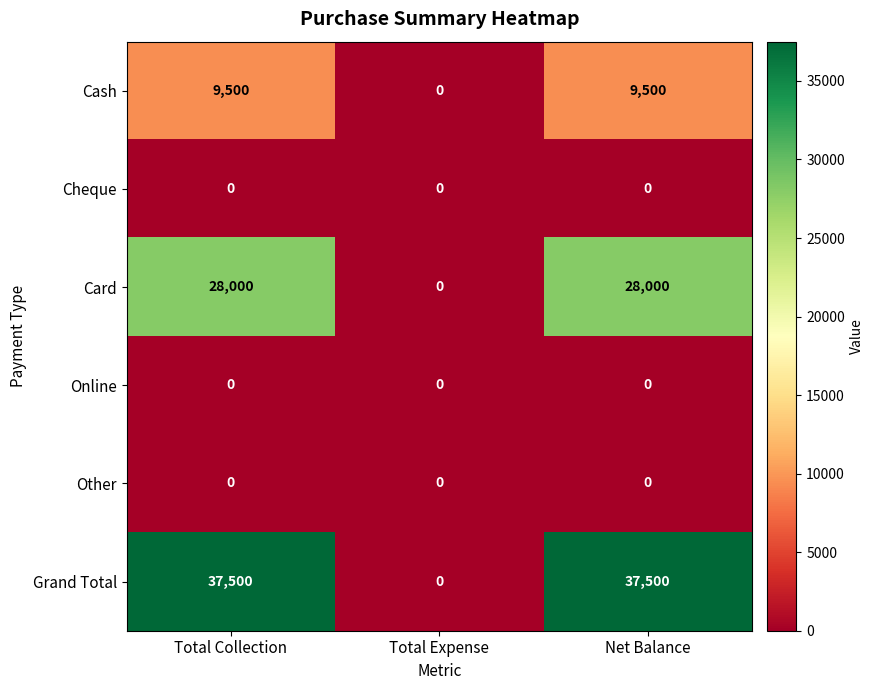

What is the maximum value shown in the chart?

37500